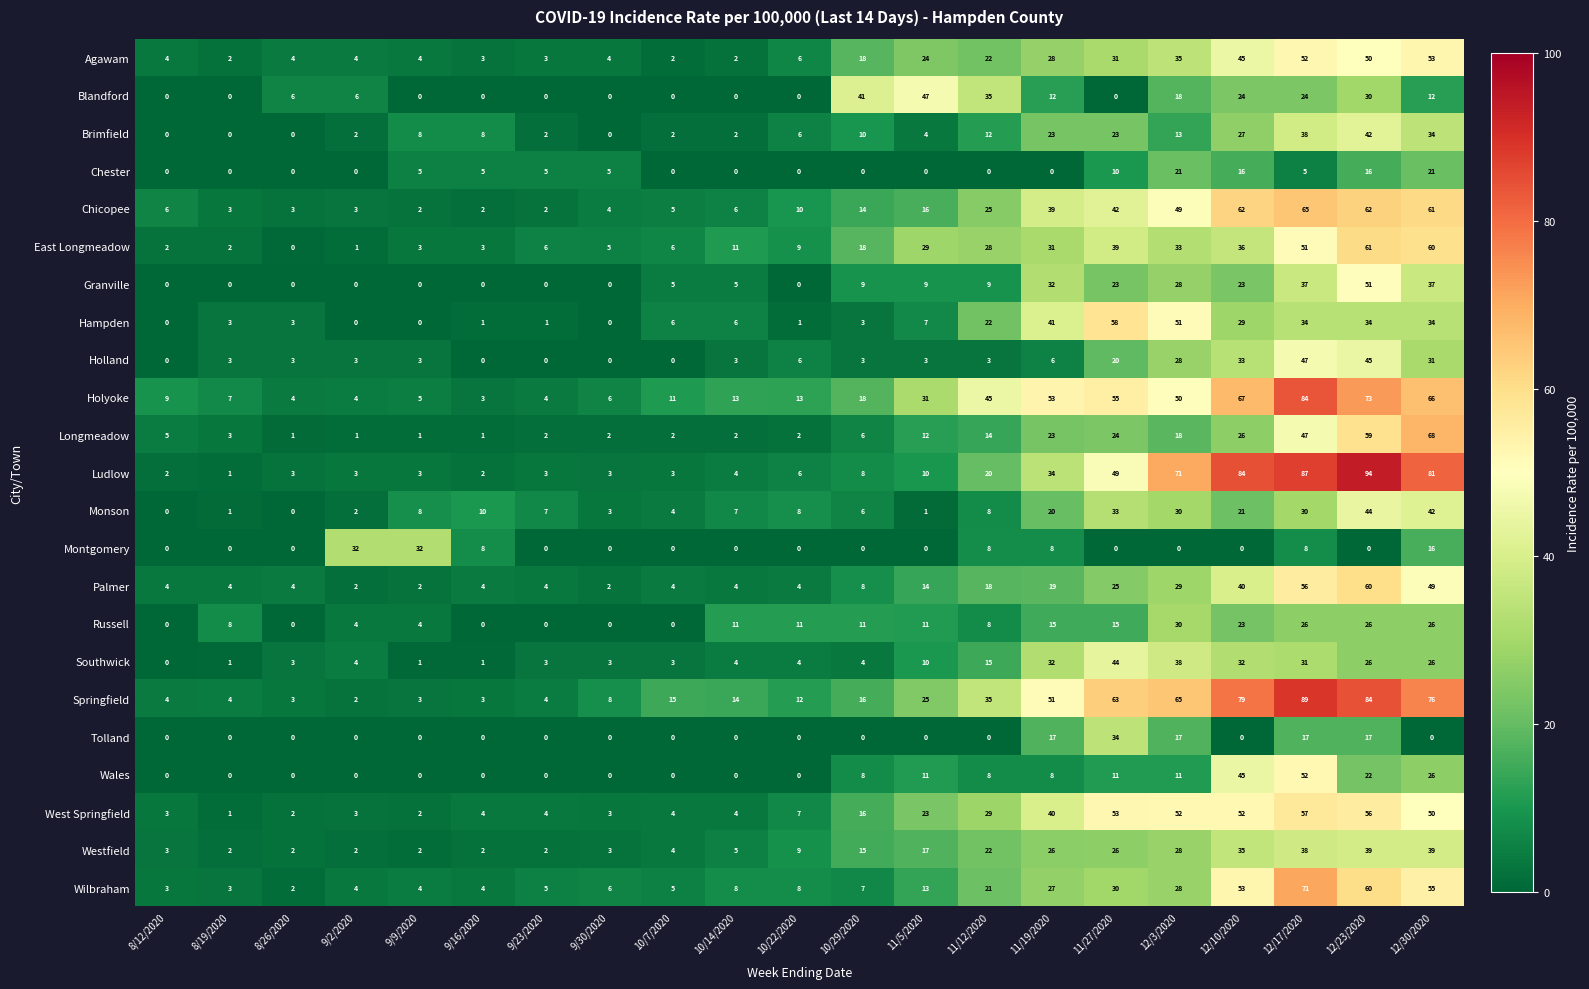

Count the number of categories in the chart.

21